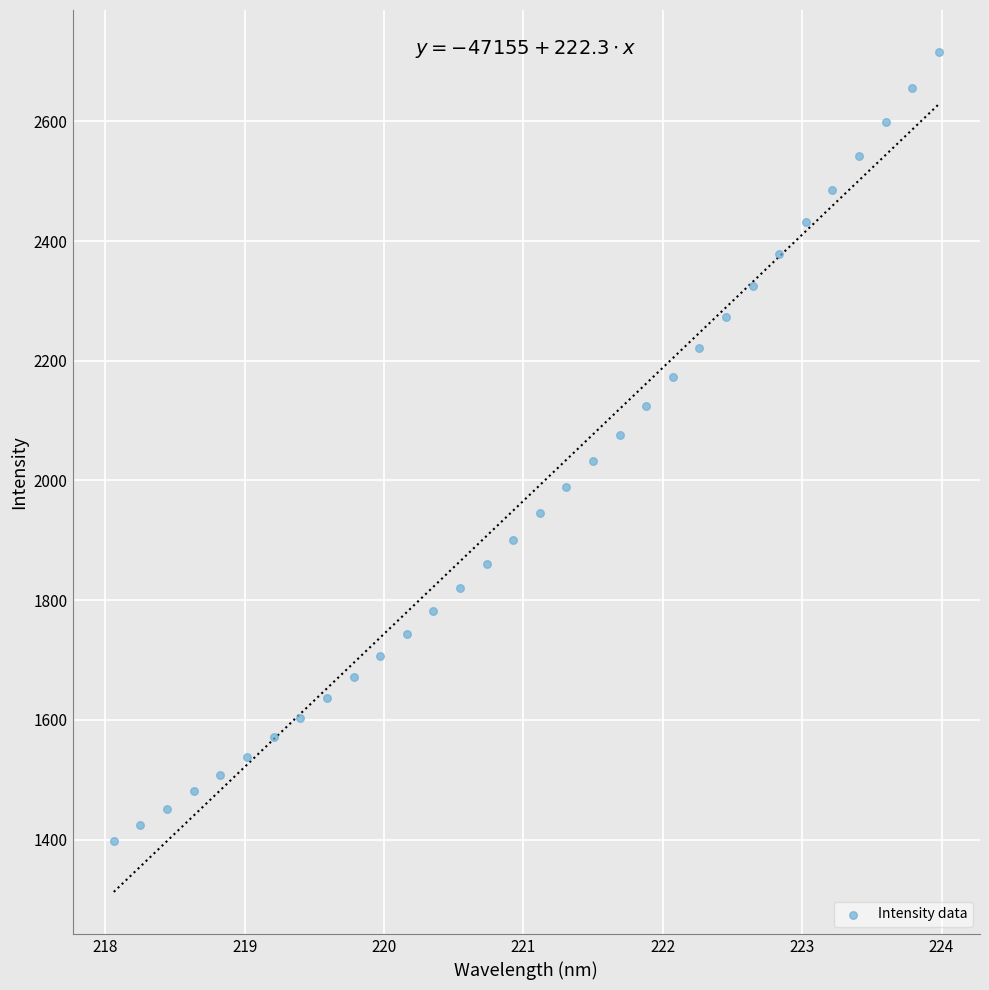

What is the range of Y values (max minus min)?

1317.7